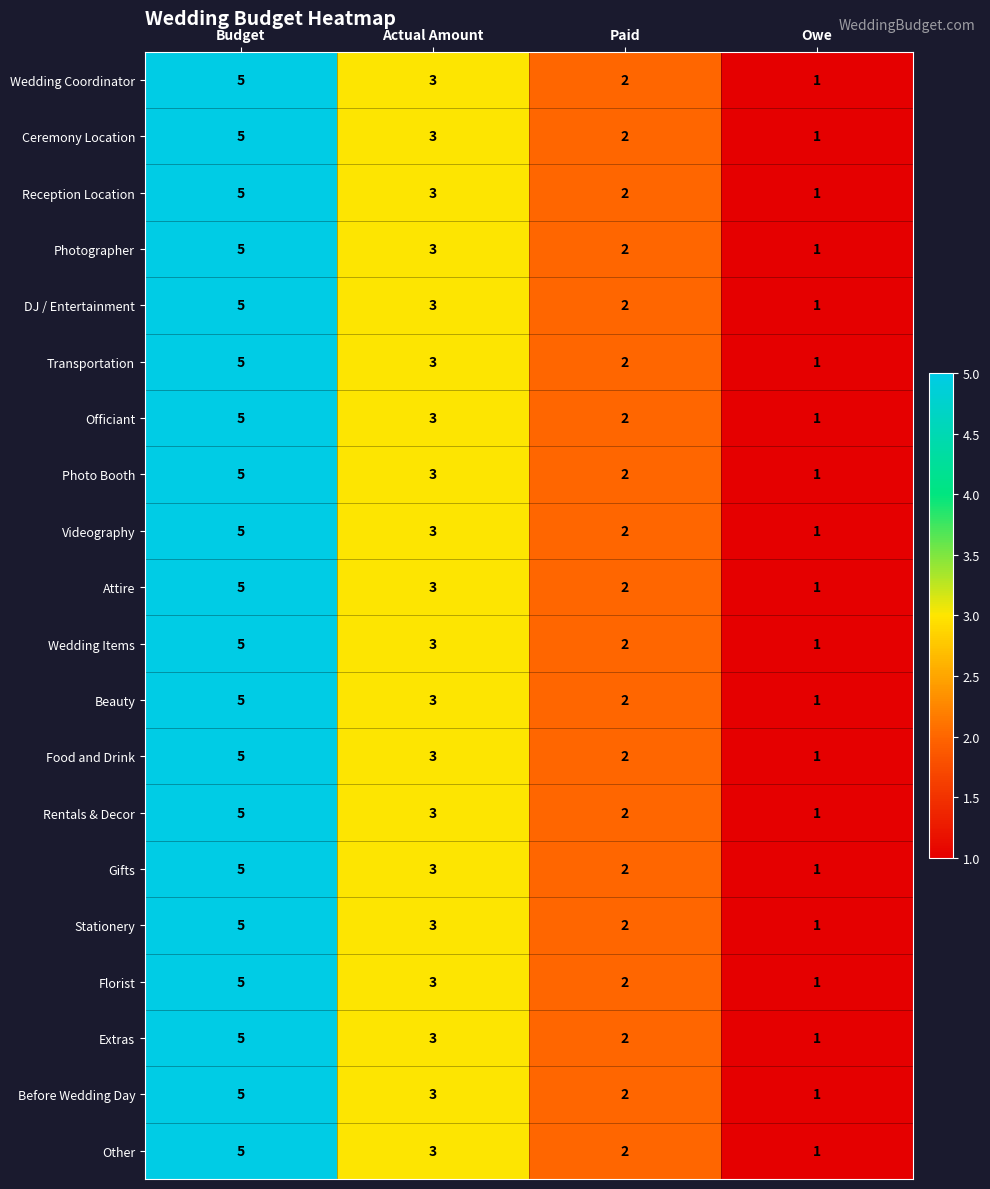

What value does the Florist series have at Budget?

5